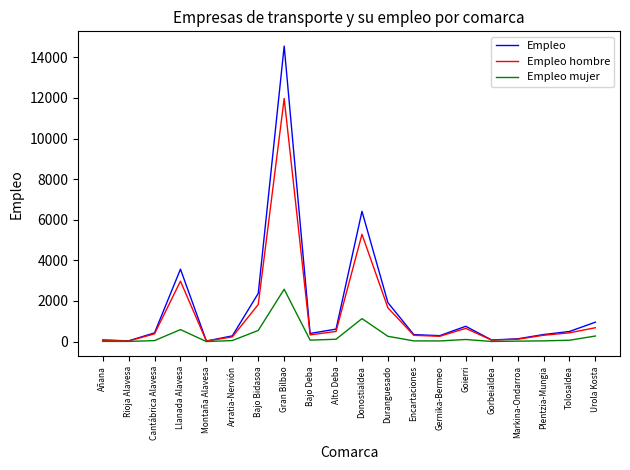

At which label does Empleo reach its peak?

Gran Bilbao